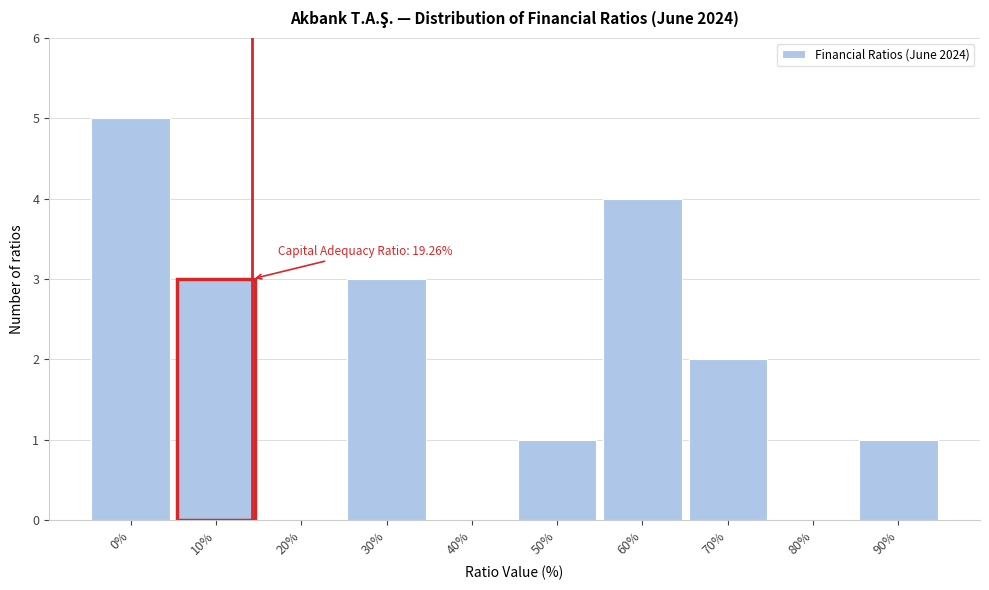

Reading right to left, what are all the values shown in this chart?

90%=1	80%=0	70%=2	60%=4	50%=1	40%=0	30%=3	20%=0	10%=3	0%=5